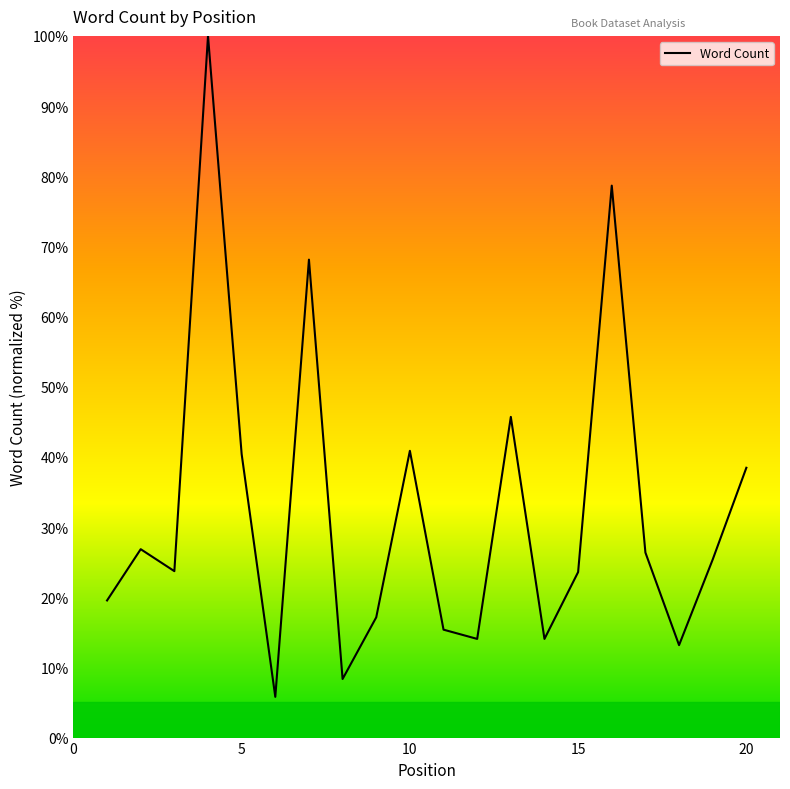

What is the sum of all values?

645.6